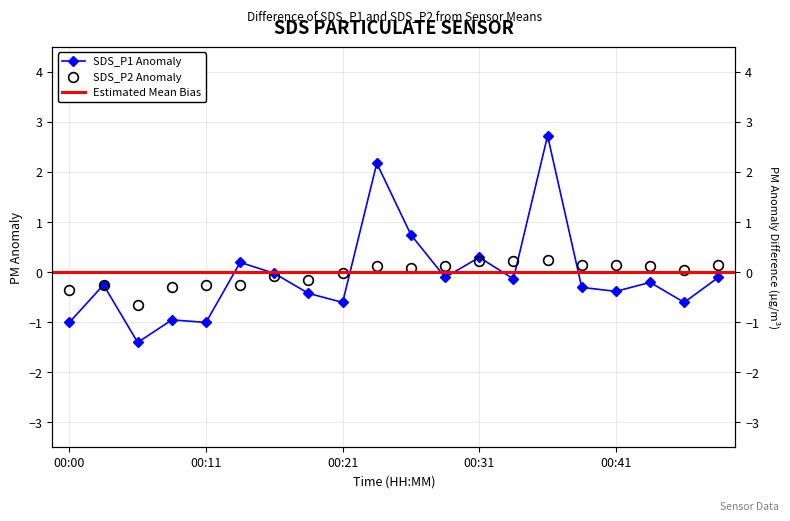

At which label does SDS_P2 reach its minimum?

00:06